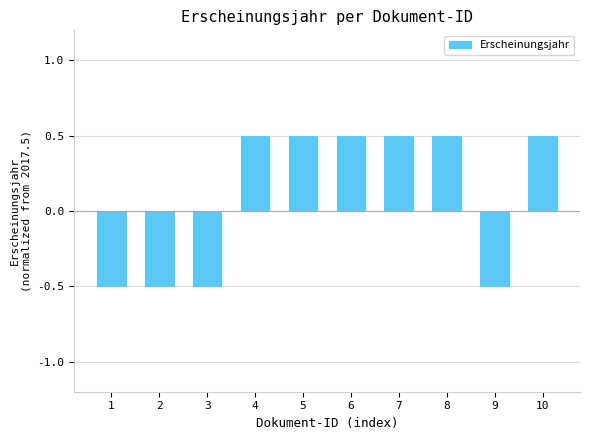

How many distinct data groups are displayed?

1